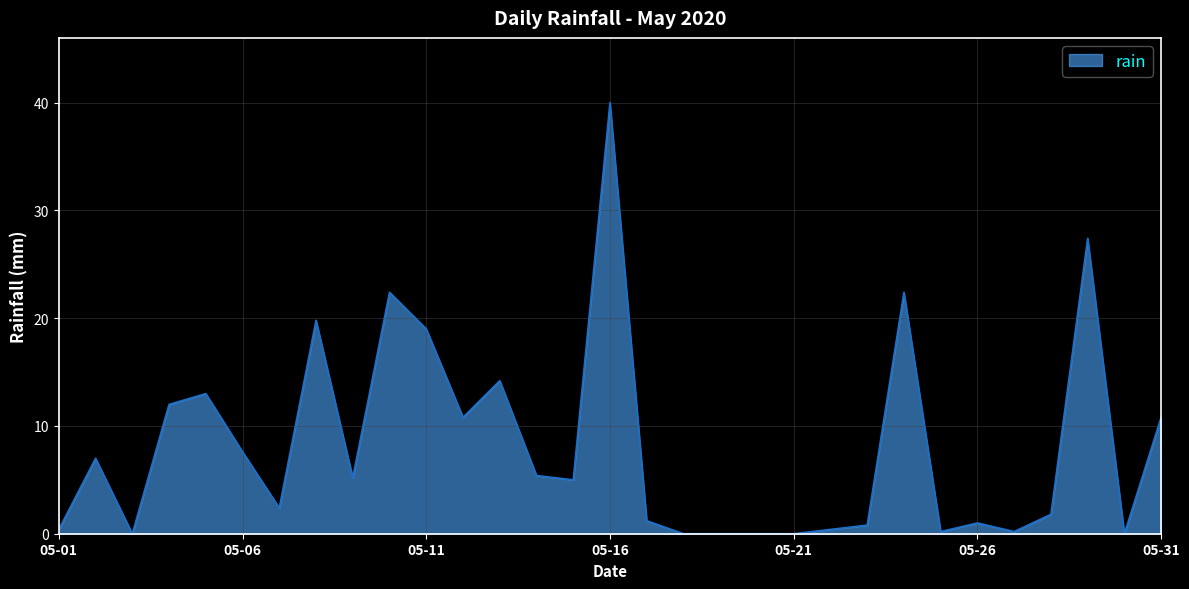

What is the difference between the maximum and minimum values?

40.0